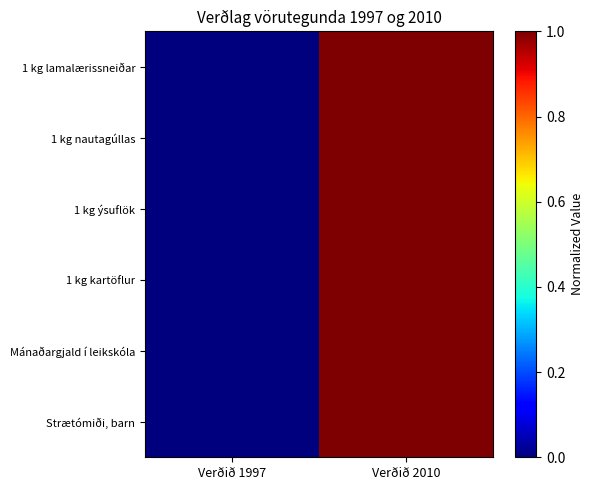

Reading right to left, extract all data points from this chart.

1 kg lamalærissneiðar: Verðið 2010=1	Verðið 1997=0
1 kg nautagúllas: Verðið 2010=1	Verðið 1997=0
1 kg ýsuflök: Verðið 2010=1	Verðið 1997=0
1 kg kartöflur: Verðið 2010=1	Verðið 1997=0
Mánaðargjald í leikskóla: Verðið 2010=1	Verðið 1997=0
Strætómiði, barn: Verðið 2010=1	Verðið 1997=0